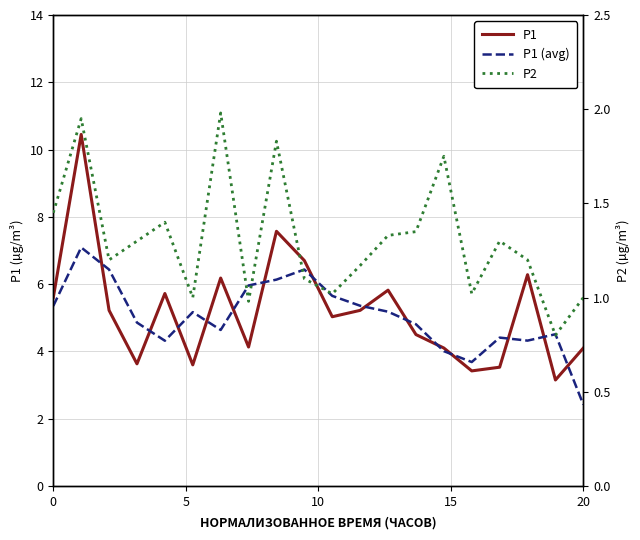

How many intersections are there between P1 and P1 (avg)?

14